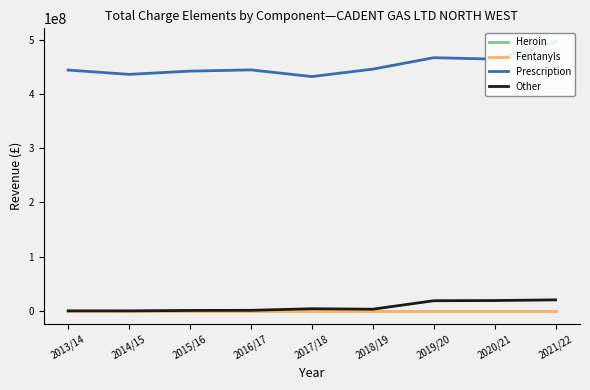

What is the difference between the highest and lowest values at 2015/16?

441969499.7